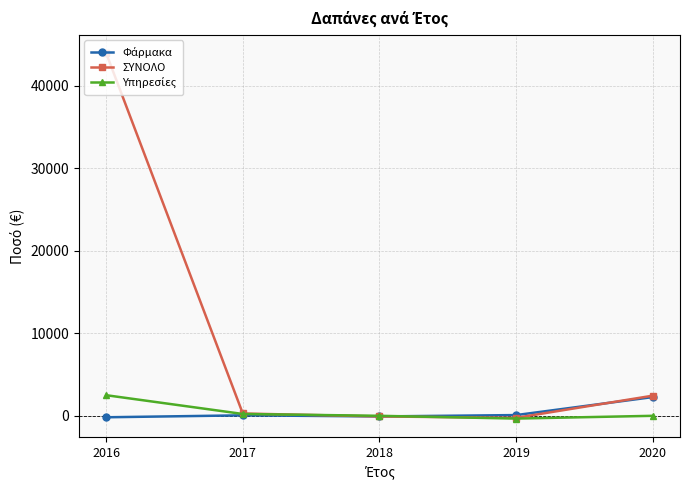

Which category has the highest value across all series?

2016